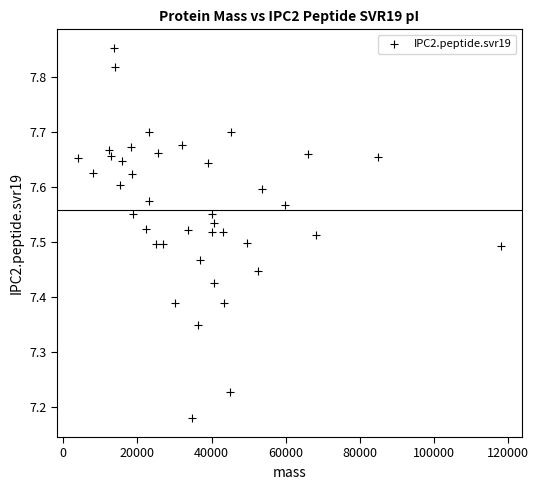

What is the range of Y values (max minus min)?

0.7